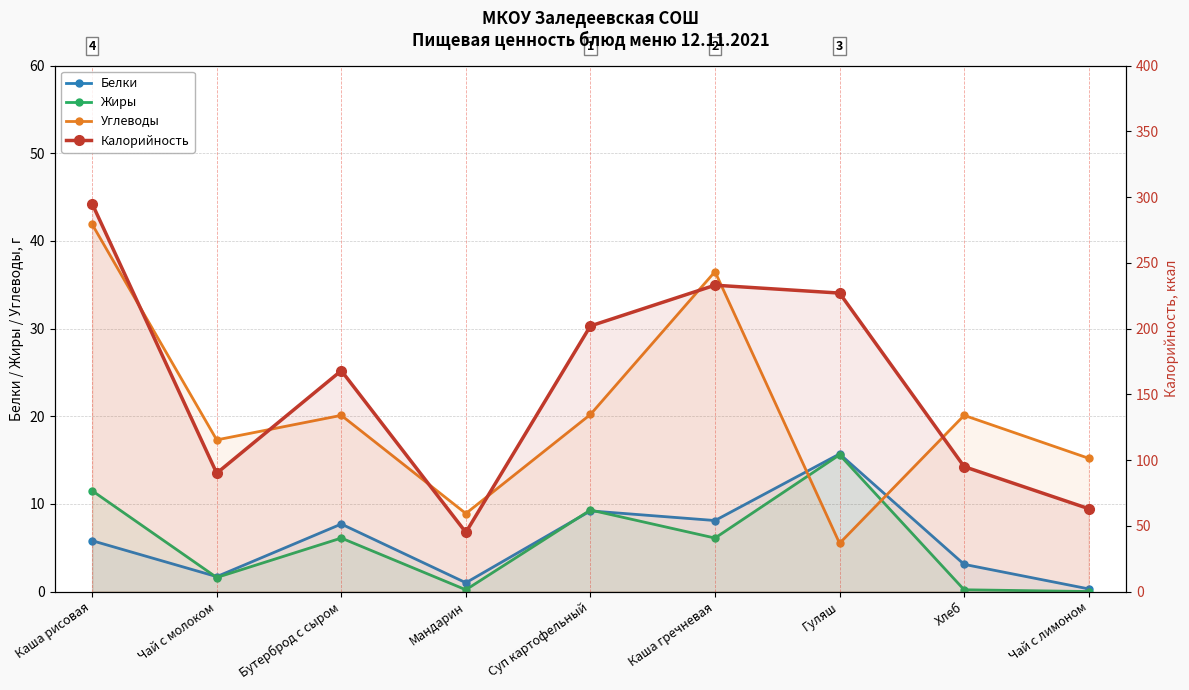

Does the chart display data point markers on the line(s)?

Yes